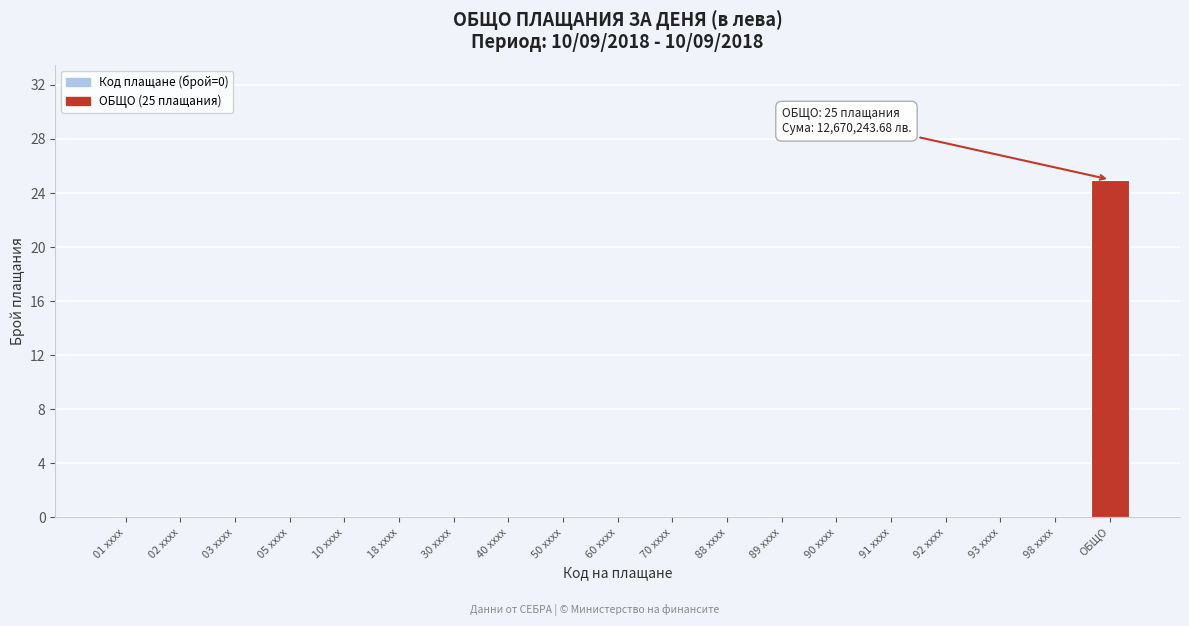

Reading right to left, extract all data points from this chart.

ОБЩО=25	98 xxxx=0	93 xxxx=0	92 xxxx=0	91 xxxx=0	90 xxxx=0	89 xxxx=0	88 xxxx=0	70 xxxx=0	60 xxxx=0	50 xxxx=0	40 xxxx=0	30 xxxx=0	18 xxxx=0	10 xxxx=0	05 xxxx=0	03 xxxx=0	02 xxxx=0	01 xxxx=0